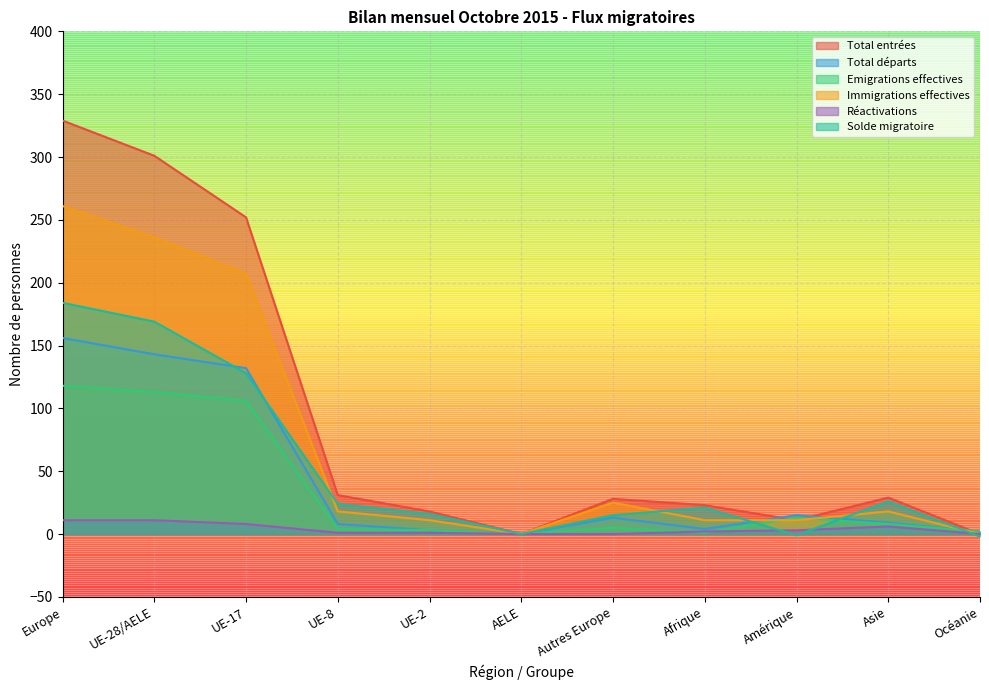

How many data points in Réactivations are above 2?

5